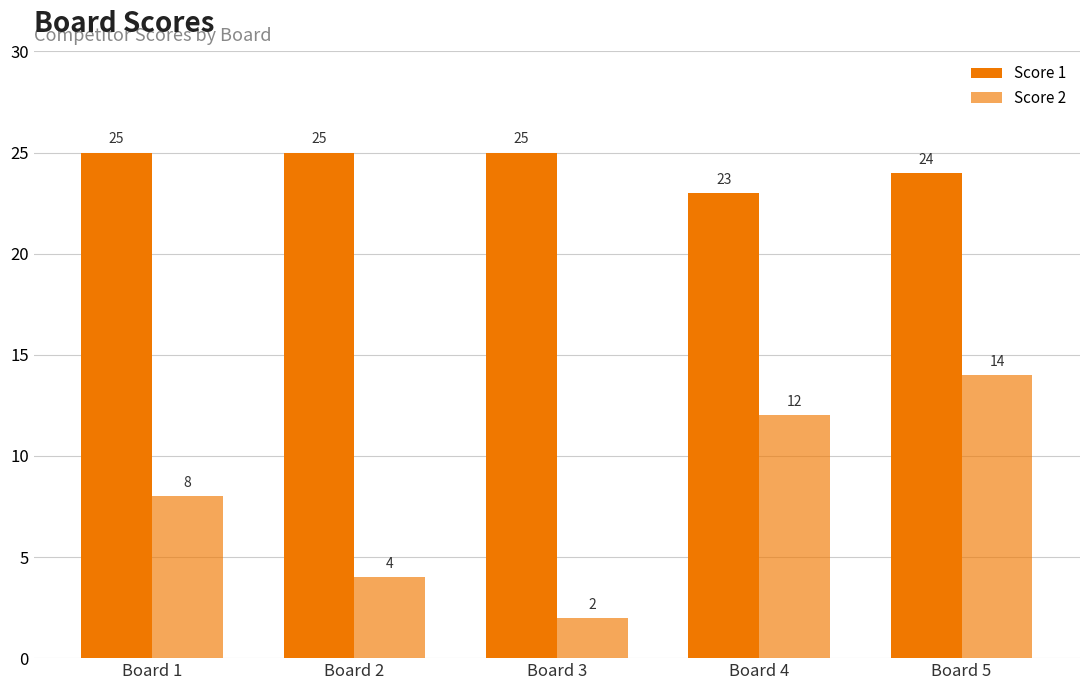

What is the value of the Score 2 bar at the 1st from the left?

8